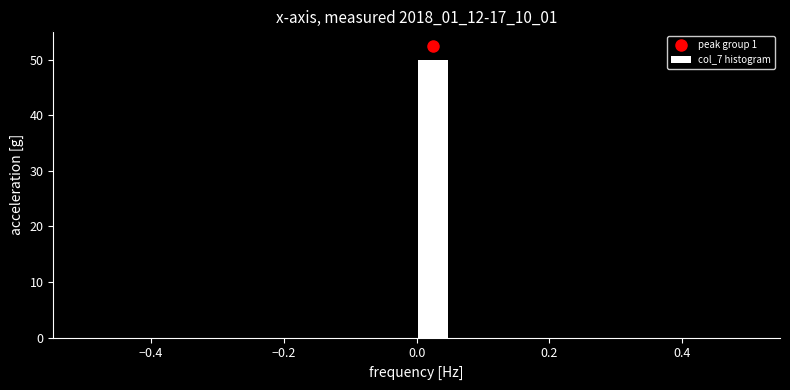

Around what value on the x-axis is the tallest bar? Give the approximate position of its centre, as read against the axis.

0.02